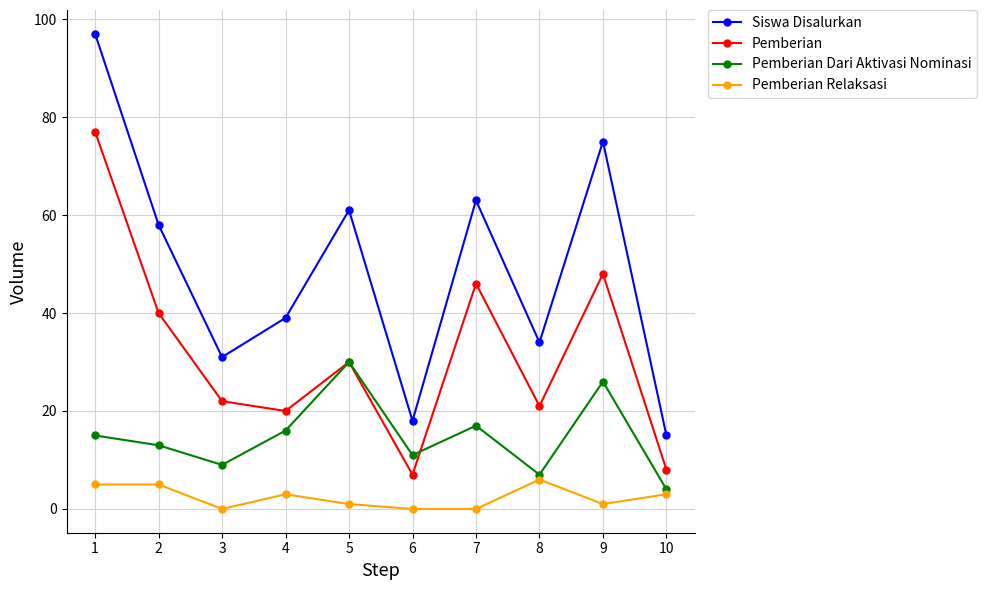

List the series in order of their peak value, highest first.

Siswa Disalurkan, Pemberian, Pemberian Dari Aktivasi Nominasi, Pemberian Relaksasi